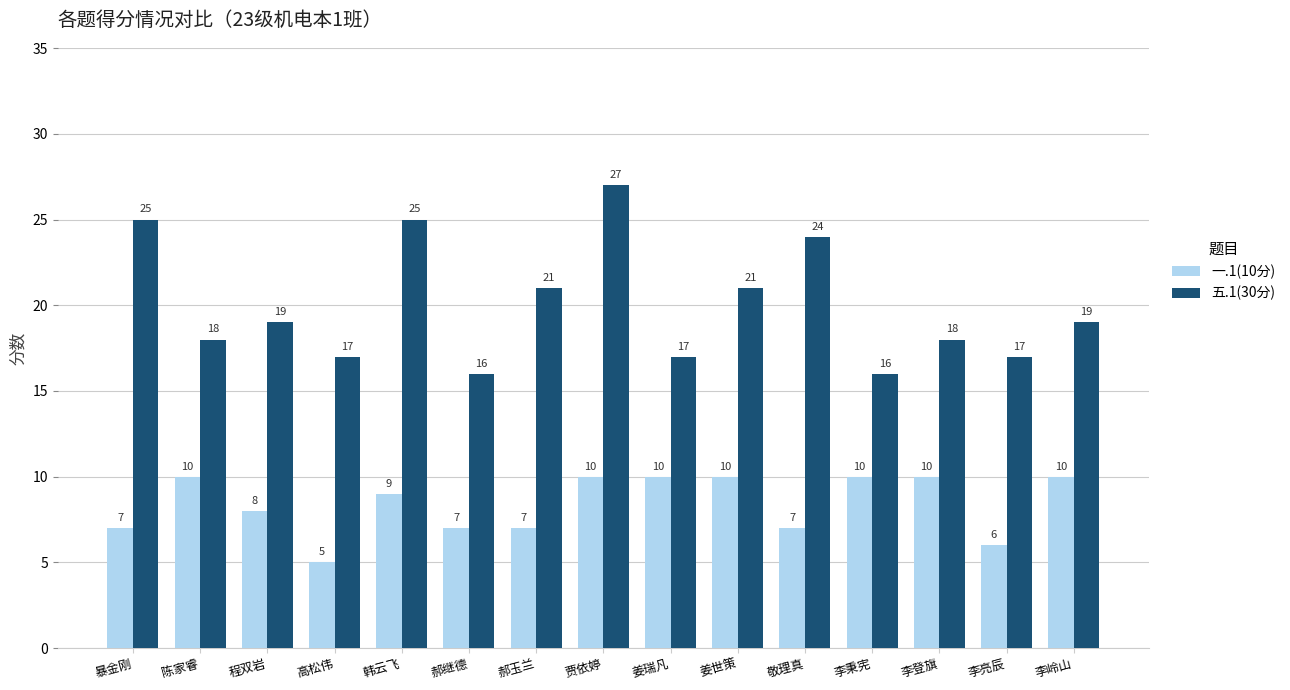

List the series in order of their overall mean, lowest first.

一.1(10分), 五.1(30分)